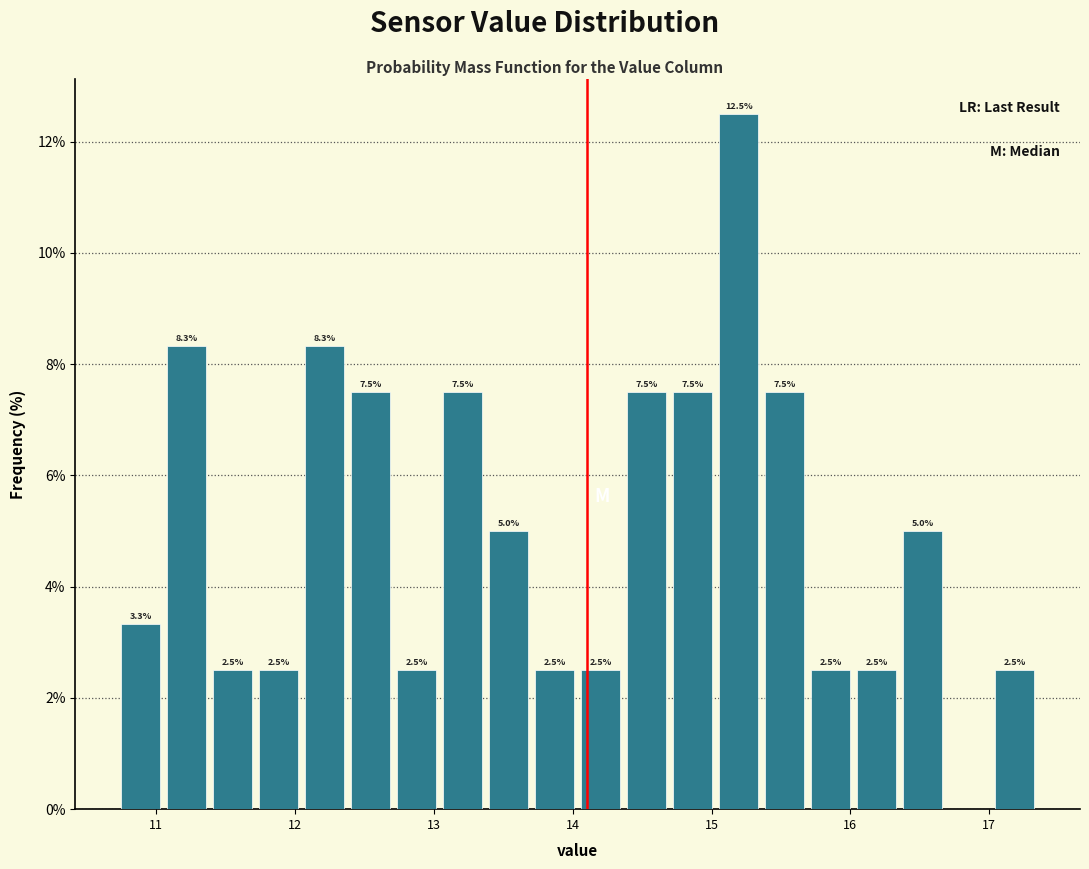

Around what value on the x-axis is the tallest bar? Give the approximate position of its centre, as read against the axis.

15.2